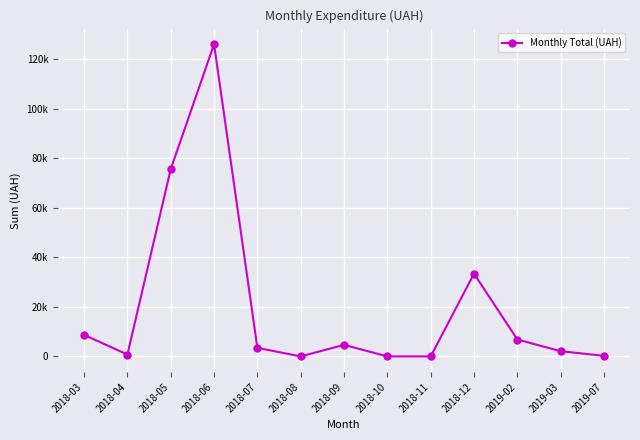

Is this an area chart (filled region under the line)?

No